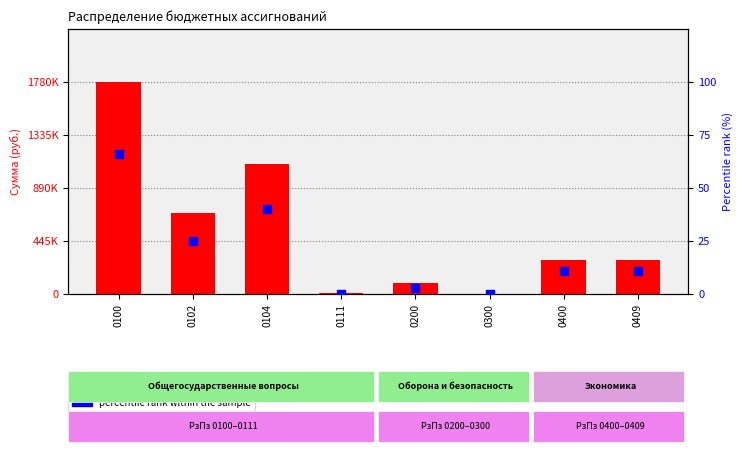

Which series reaches the minimum Y coordinate?

count